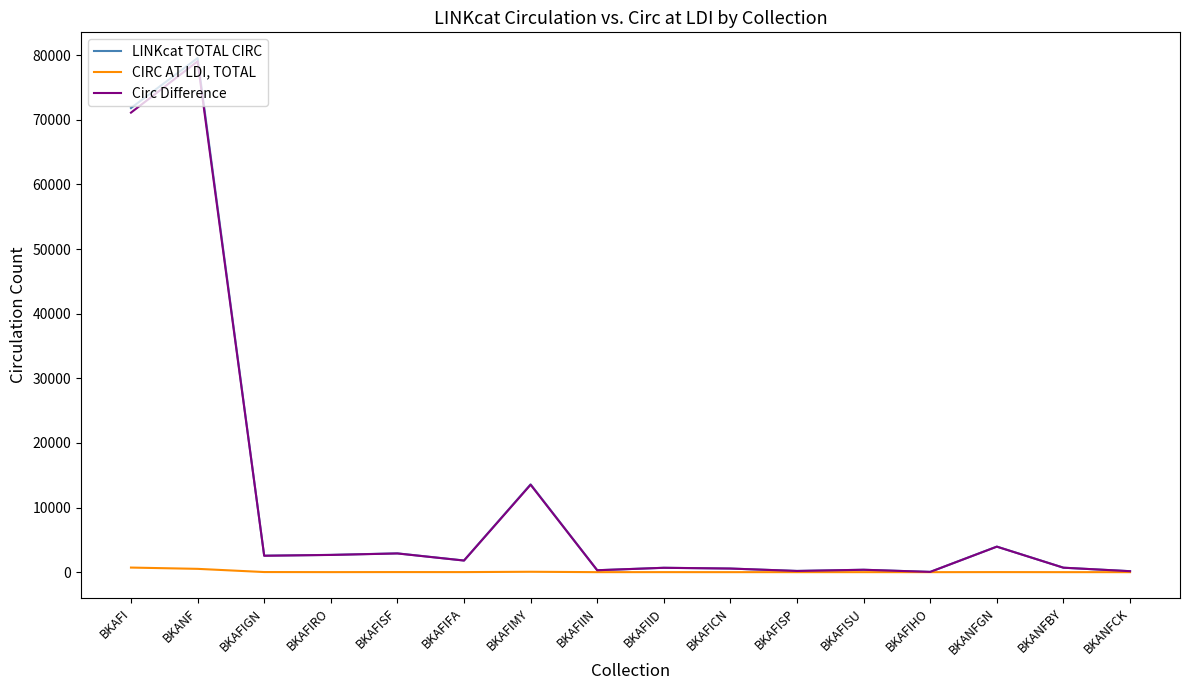

The value of LINKcat TOTAL CIRC at BKANF is 79557. True or false?

True